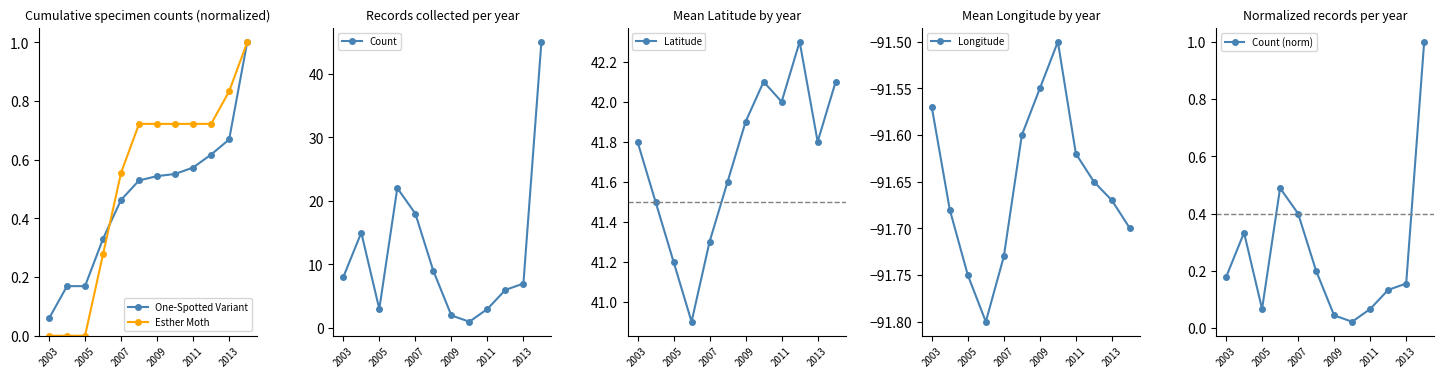

Which series has the largest total across all categories?

Latitude